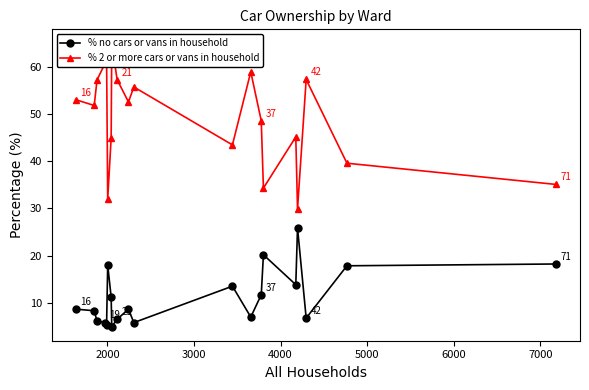

True or false: % no cars or vans in household has more than 0 interior local peaks.

True